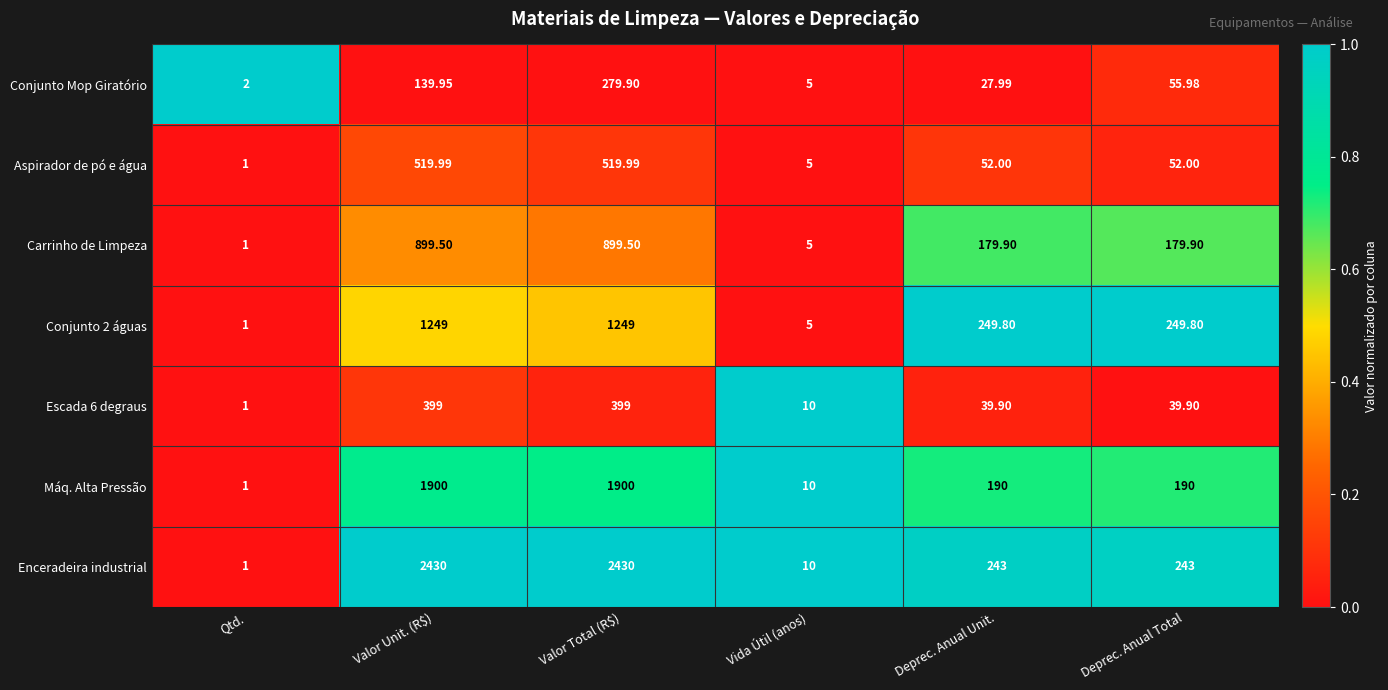

Which series has the widest spread of values?

Enceradeira industrial